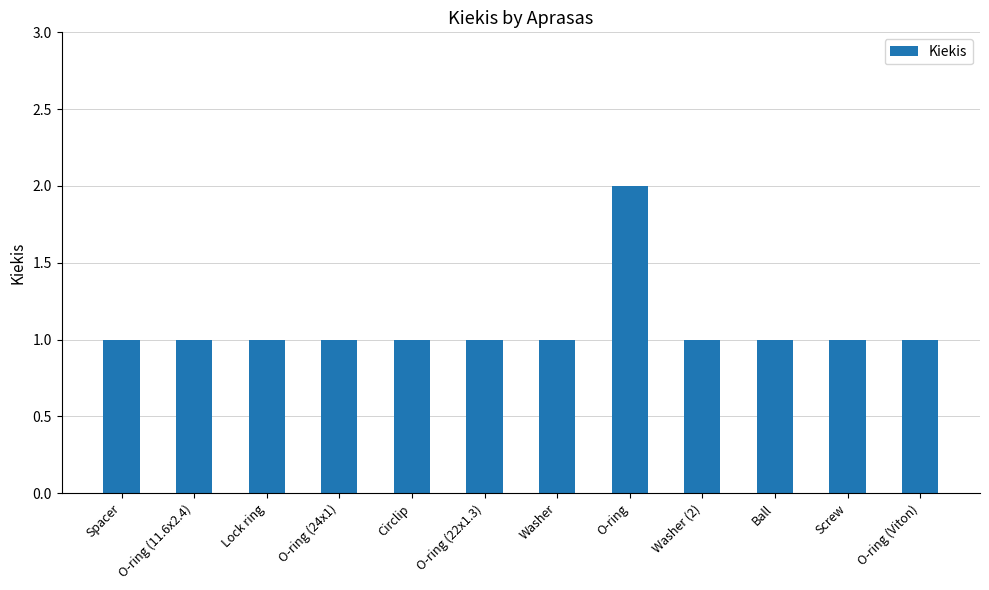

Is it true that the value at Lock ring is 1?

True